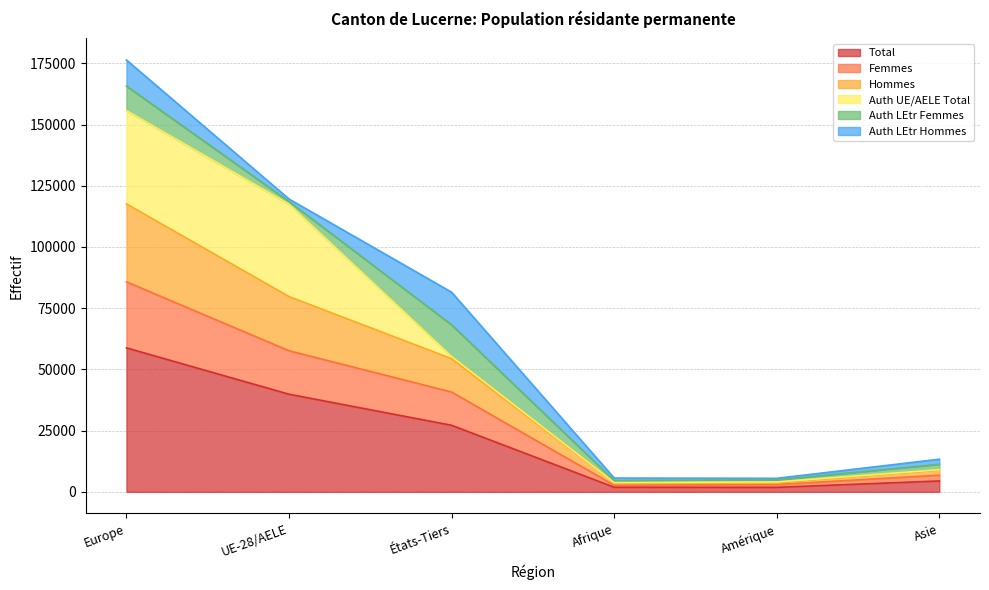

At which label does Hommes first exceed 68211?

Europe